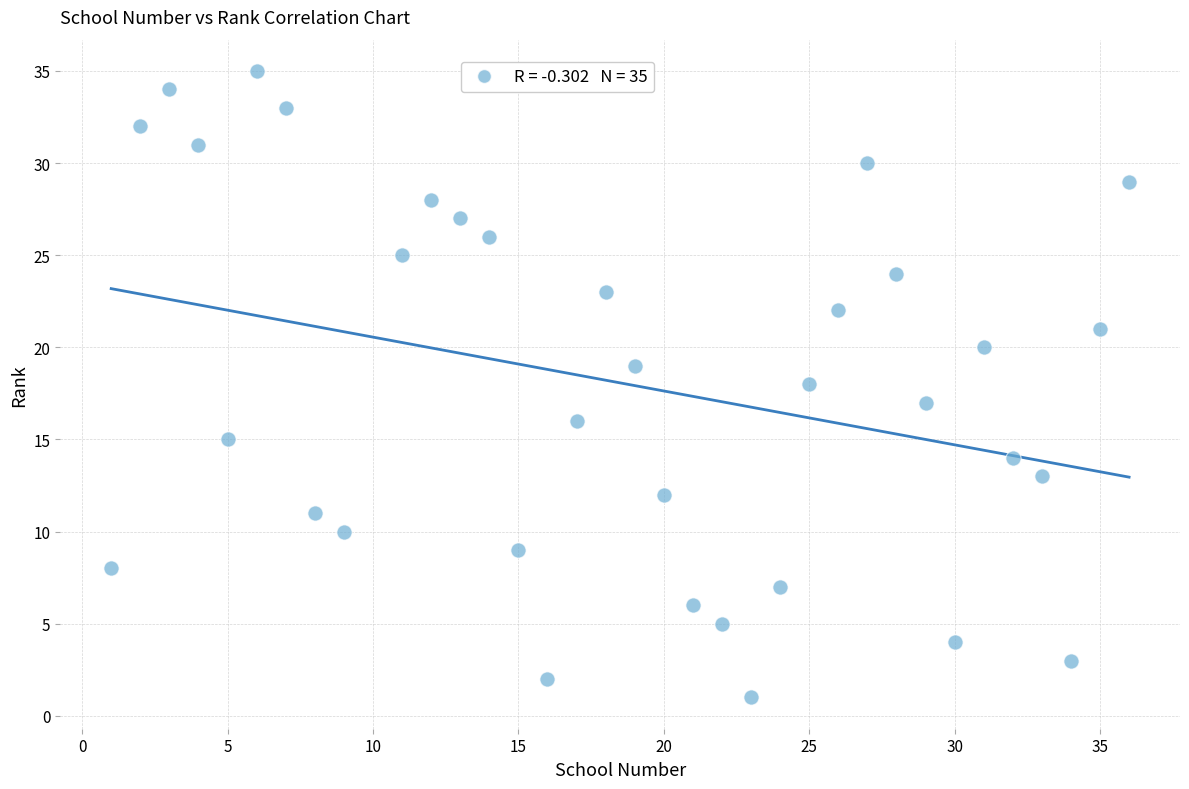

What is the range of Y values (max minus min)?

34